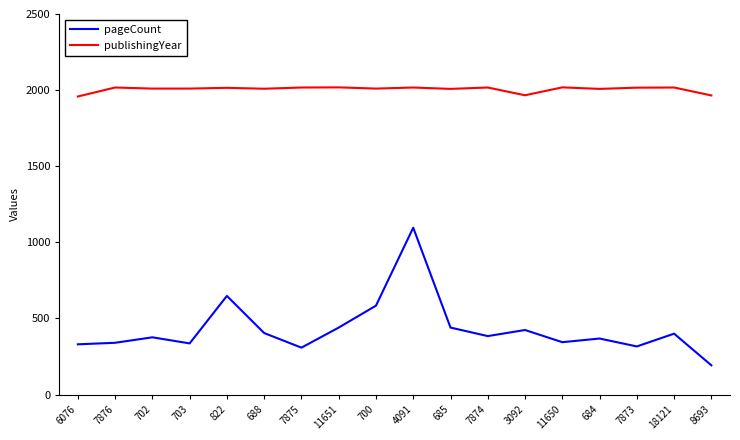

List the series in order of their peak value, highest first.

publishingYear, pageCount